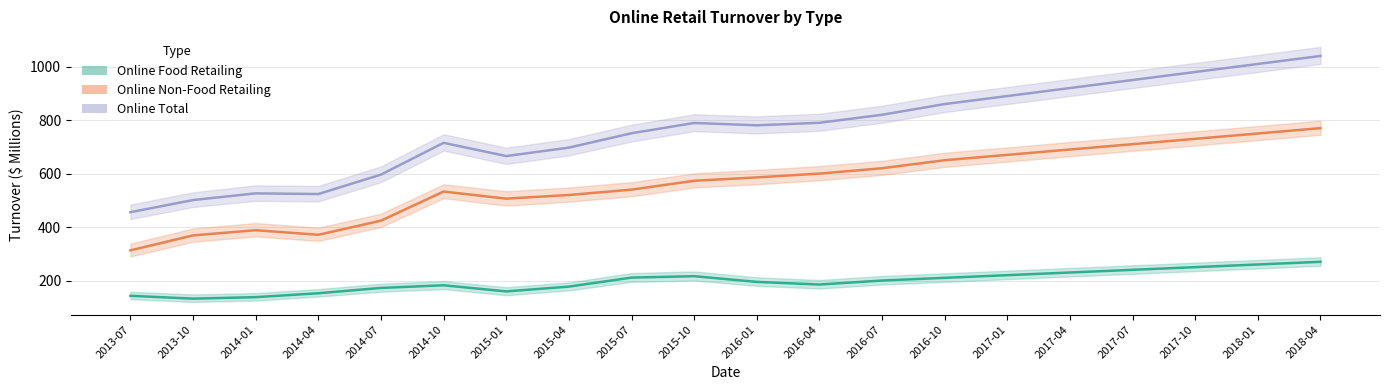

Count the number of categories in the chart.

20